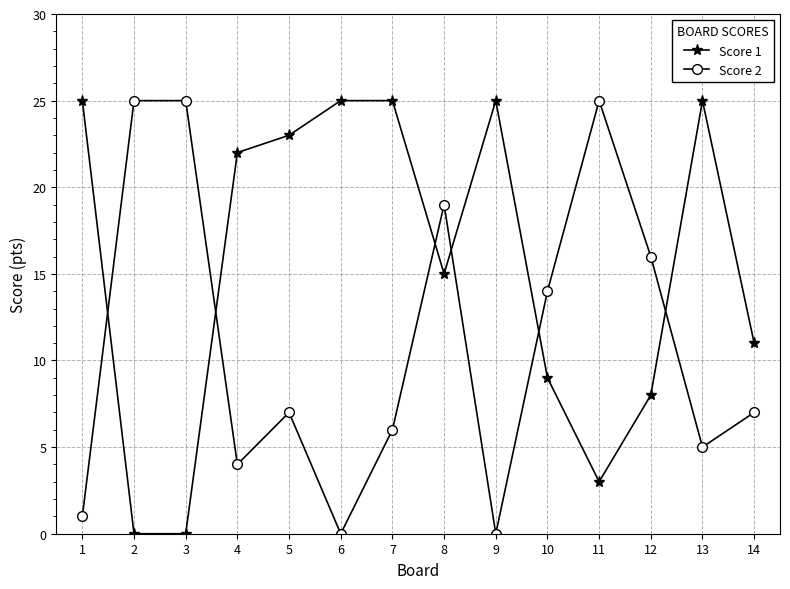

What is the greatest value displayed?

25